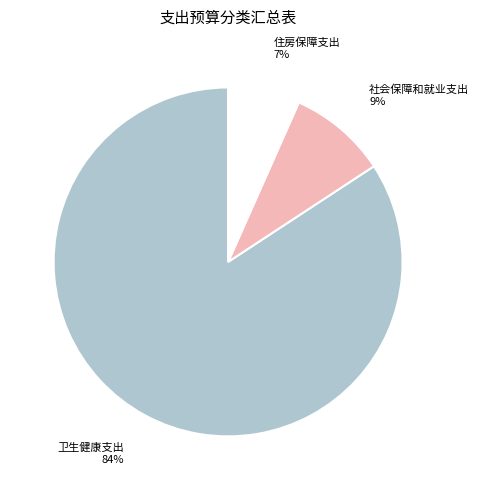

Count the number of slices in the pie.

3